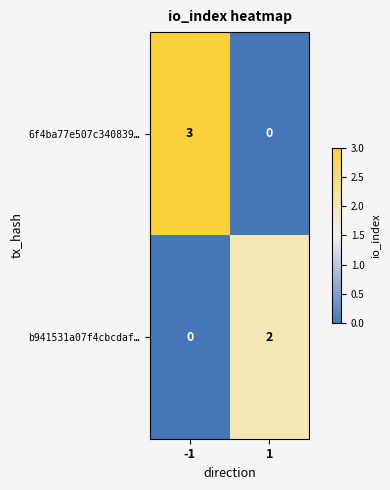

What is the maximum value for 6f4ba77e507c340839…?

3